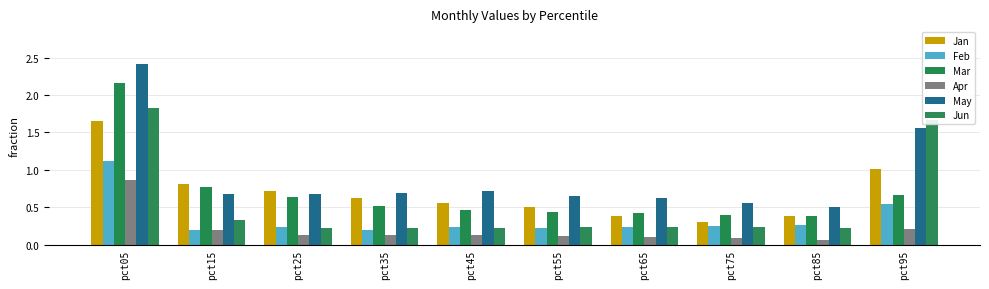

The Jan series shows 0.8 at pct15. True or false?

True